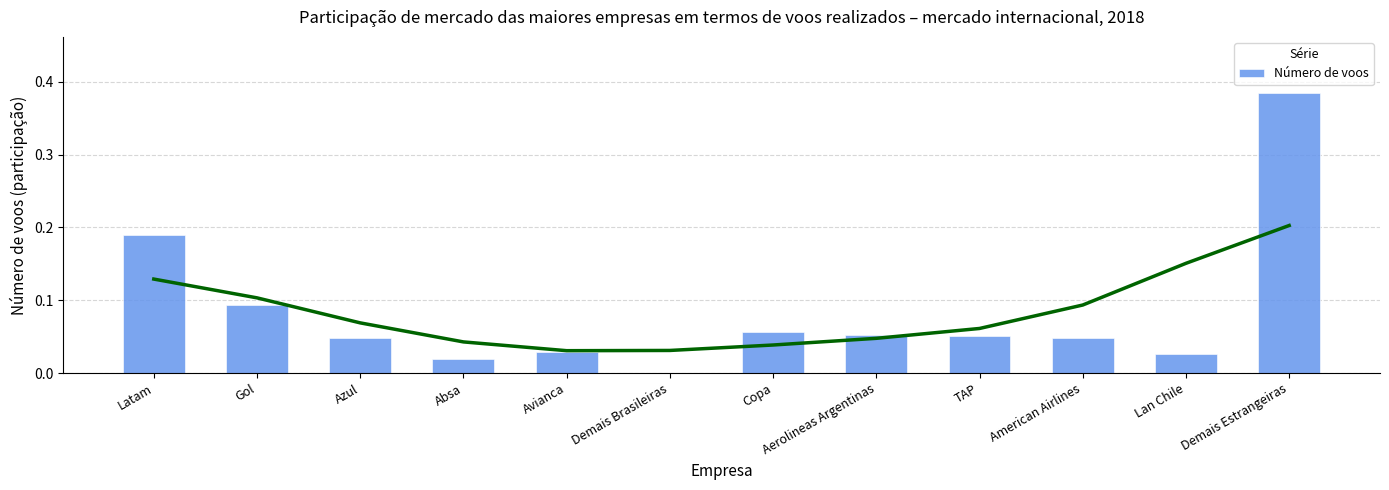

What is the sum of all values?

1.0